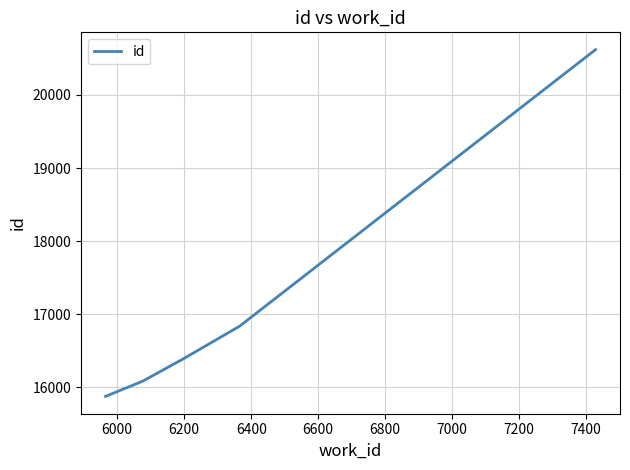

What is the smallest value displayed?

15877